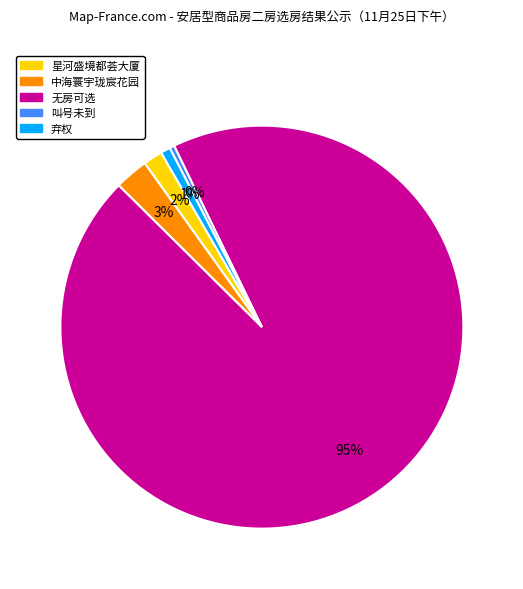

To the nearest percent, what portion does 星河盛境都荟大厦 represent?

2%